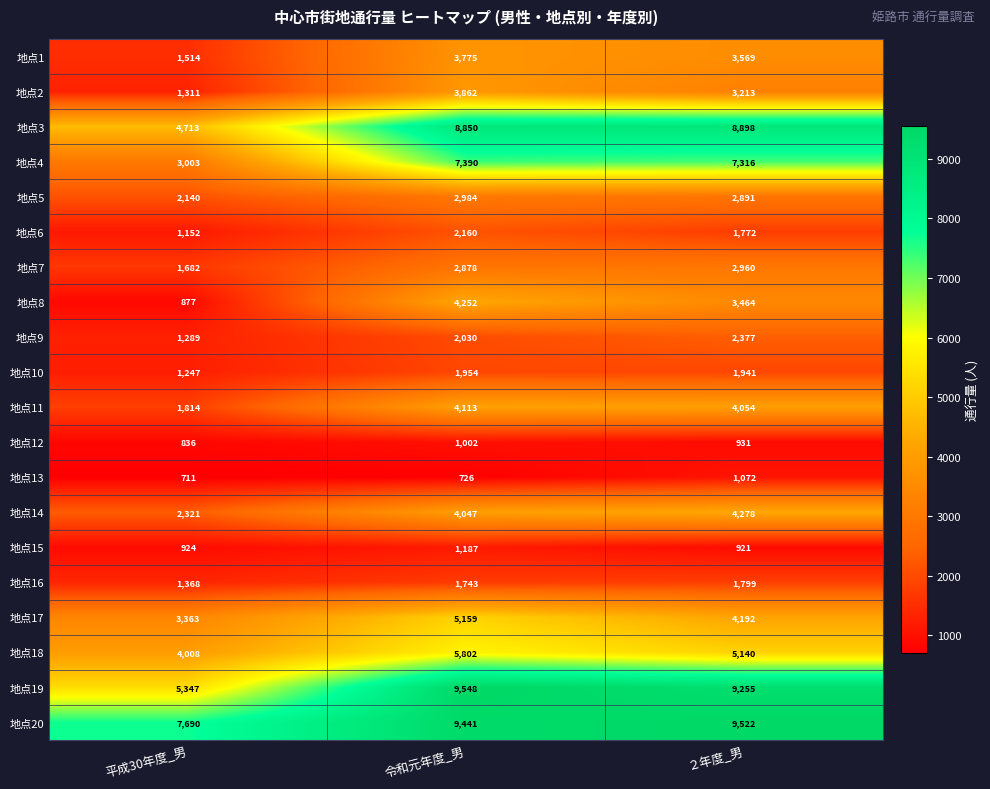

True or false: 地点2 has a value of 3213 at ２年度_男.

True